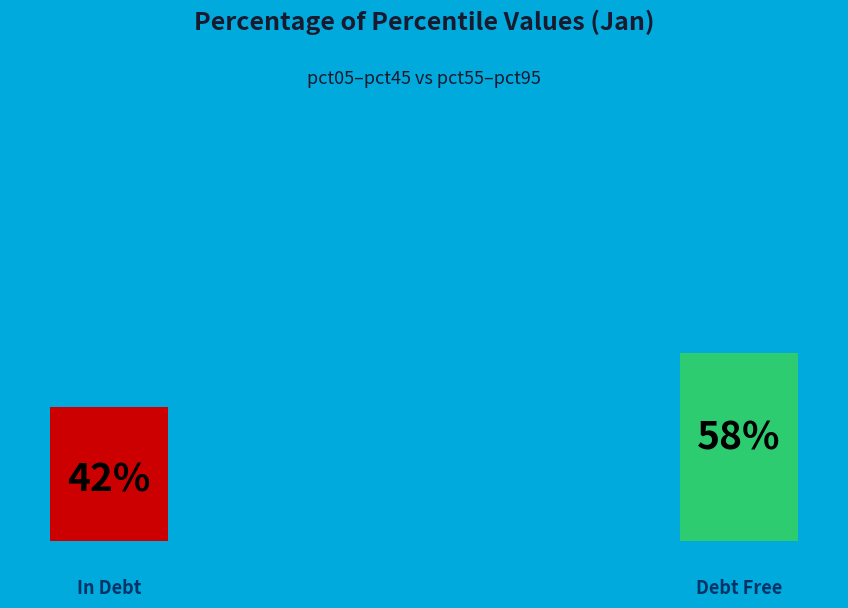

Combined, do pct95 and pct25 account for over 50%?

No